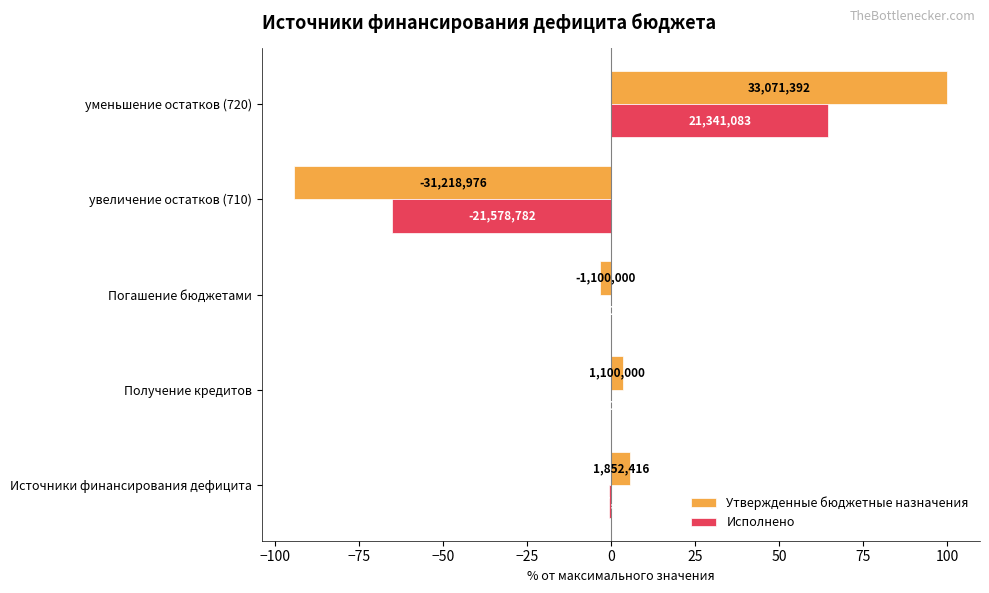

List the series in order of their overall mean, lowest first.

Исполнено, Утвержденные бюджетные назначения